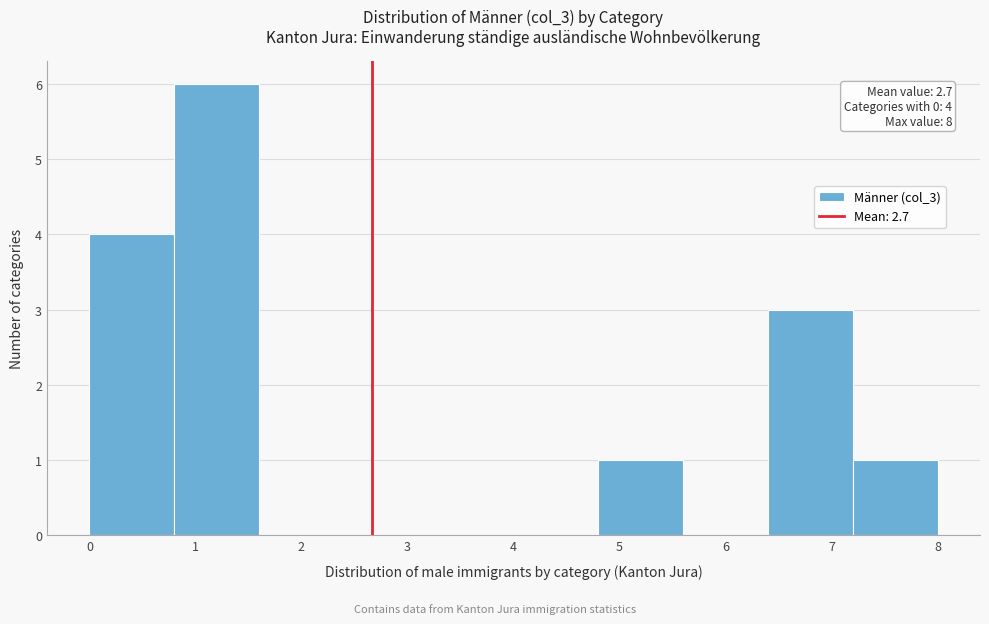

Which range on the x-axis has the tallest bar?

0.8 to 1.6